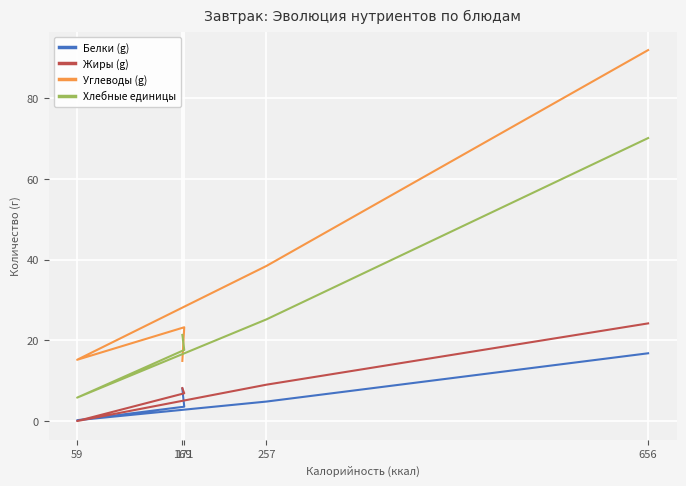

At how many categories does at least one series exceed 91?

1